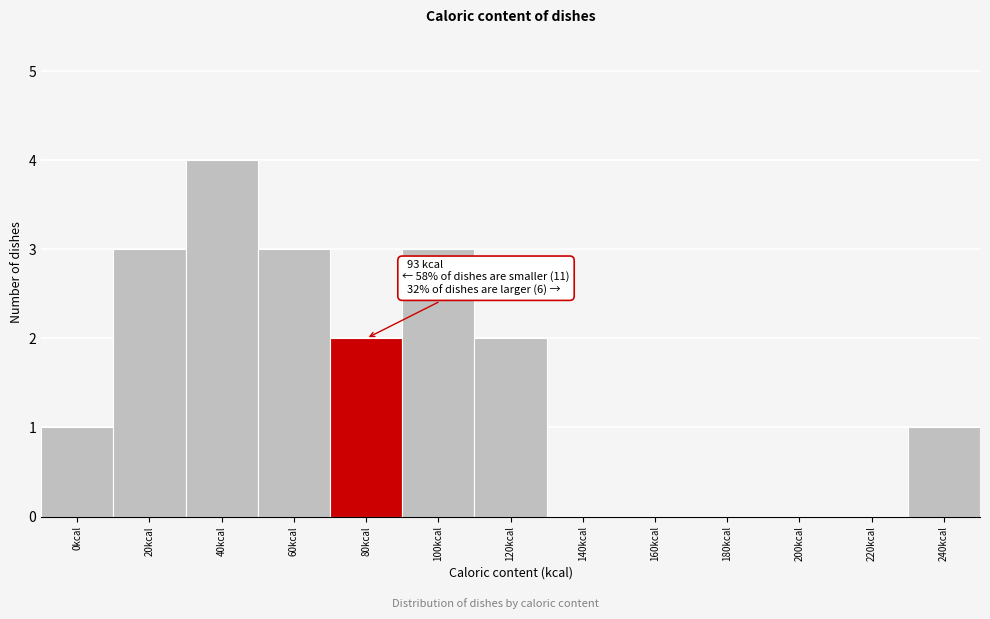

Reading left to right, extract all data points from this chart.

0kcal=1	20kcal=3	40kcal=4	60kcal=3	80kcal=2	100kcal=3	120kcal=2	140kcal=0	160kcal=0	180kcal=0	200kcal=0	220kcal=0	240kcal=1